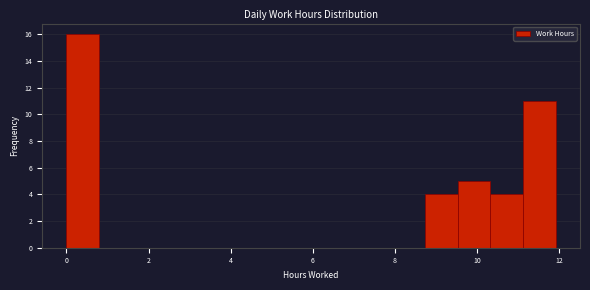

Around what value on the x-axis is the tallest bar? Give the approximate position of its centre, as read against the axis.

0.4